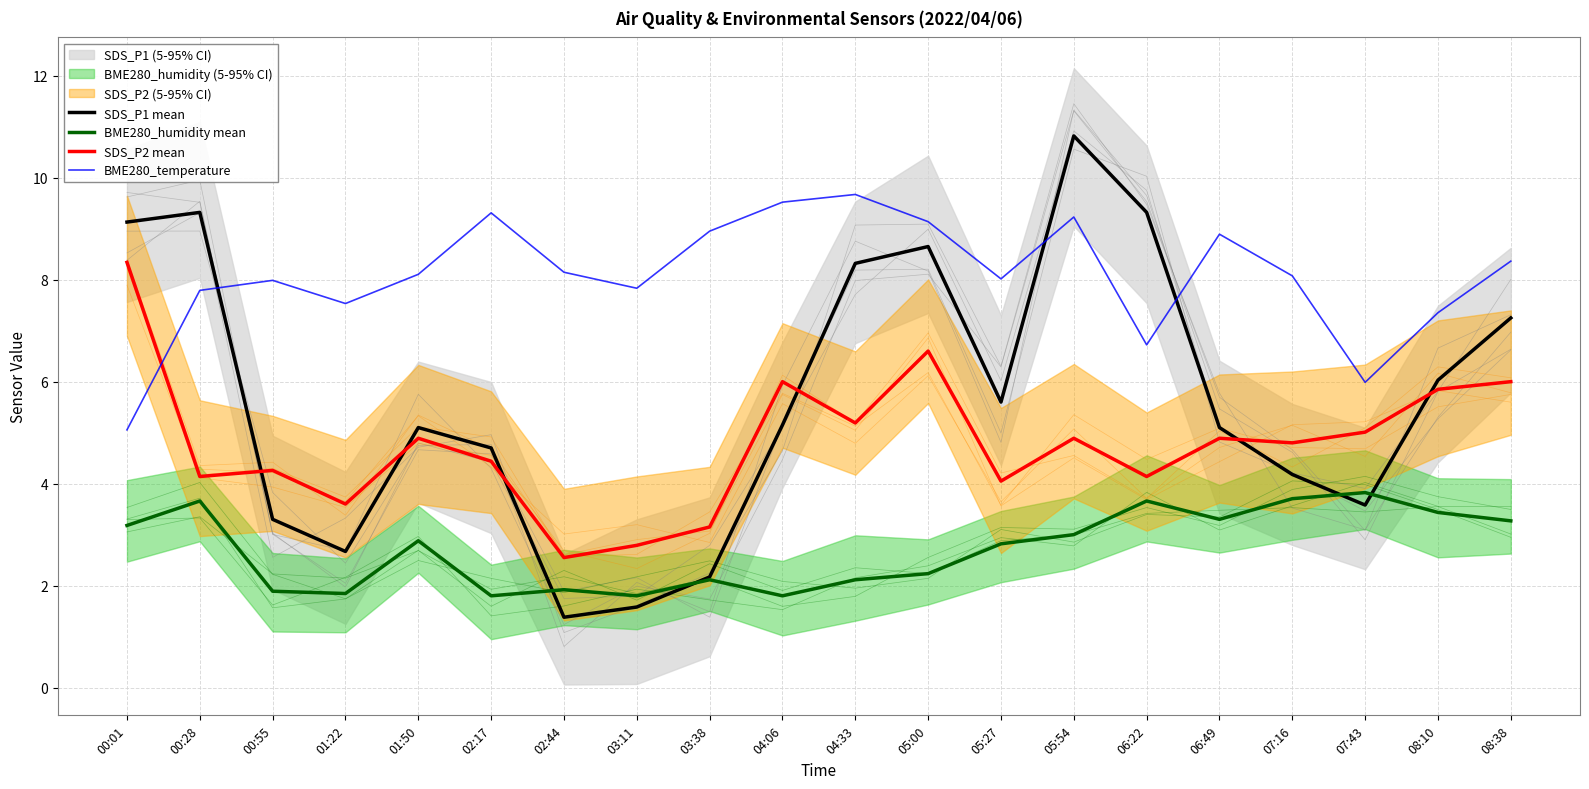

List the series in order of their overall mean, lowest first.

BME280_humidity mean, SDS_P2 mean, SDS_P1 mean, BME280_temperature